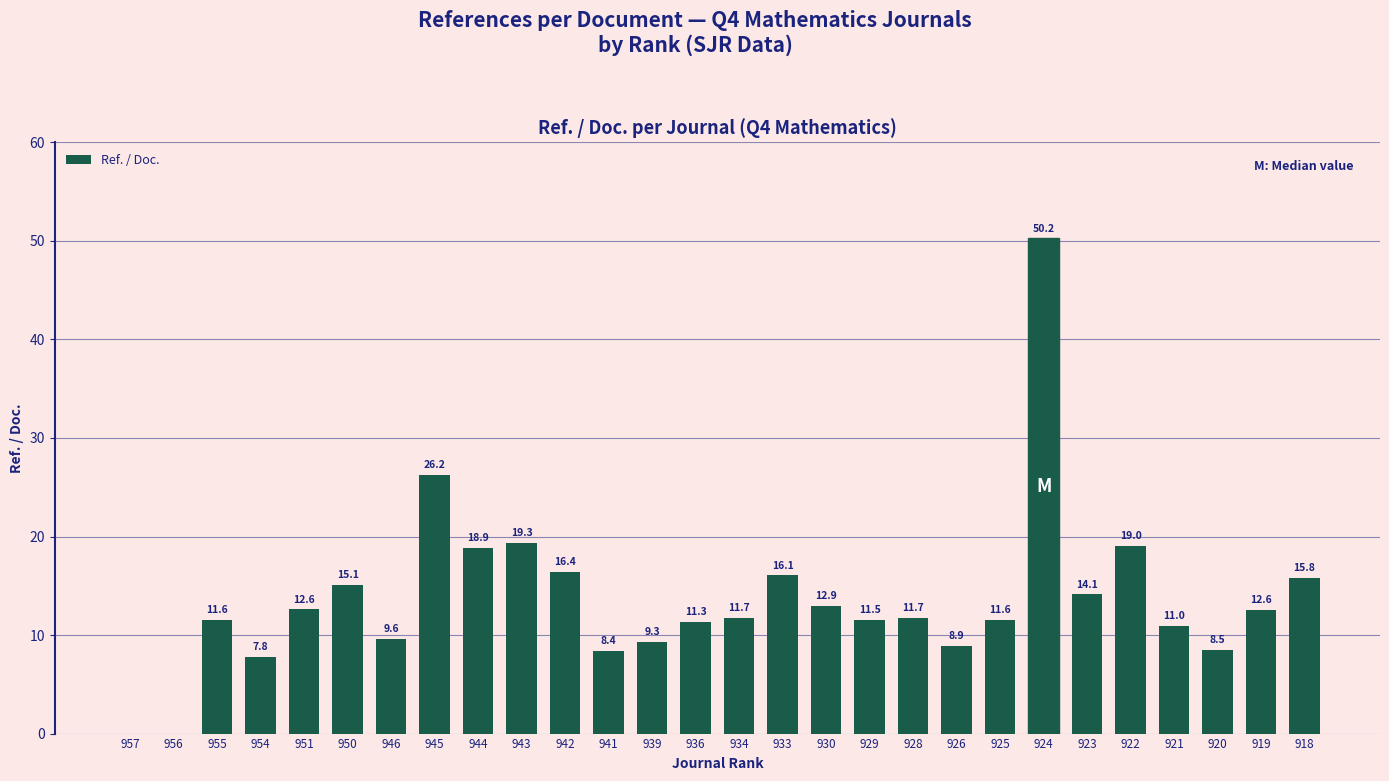

Count the number of data series in this chart.

1